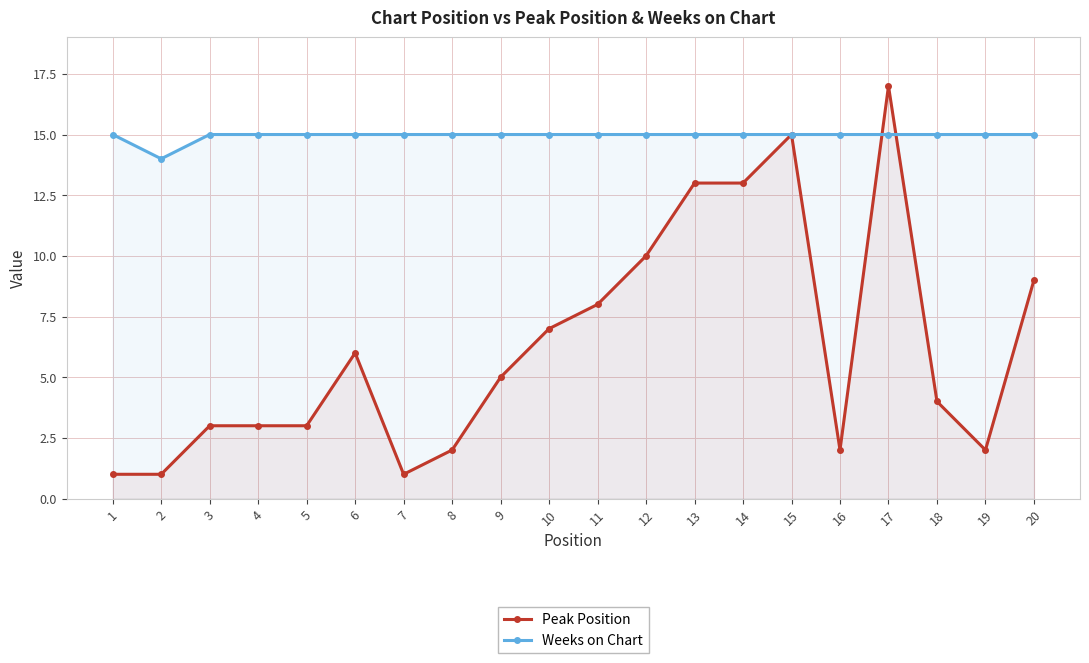

How many lines are shown in the chart?

2